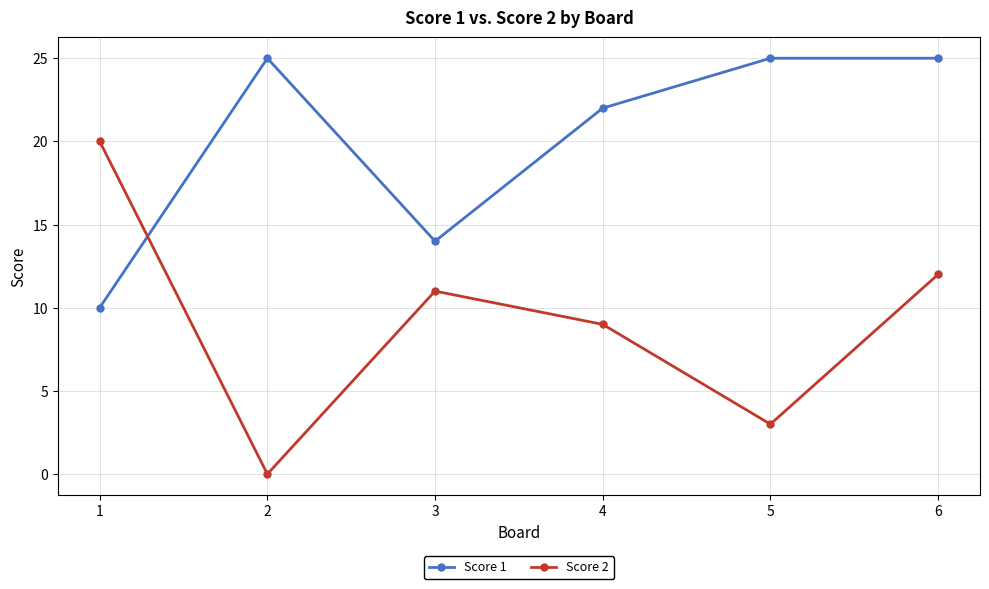

In Score 2, how many points are lower than both neighbors (excluding endpoints)?

2